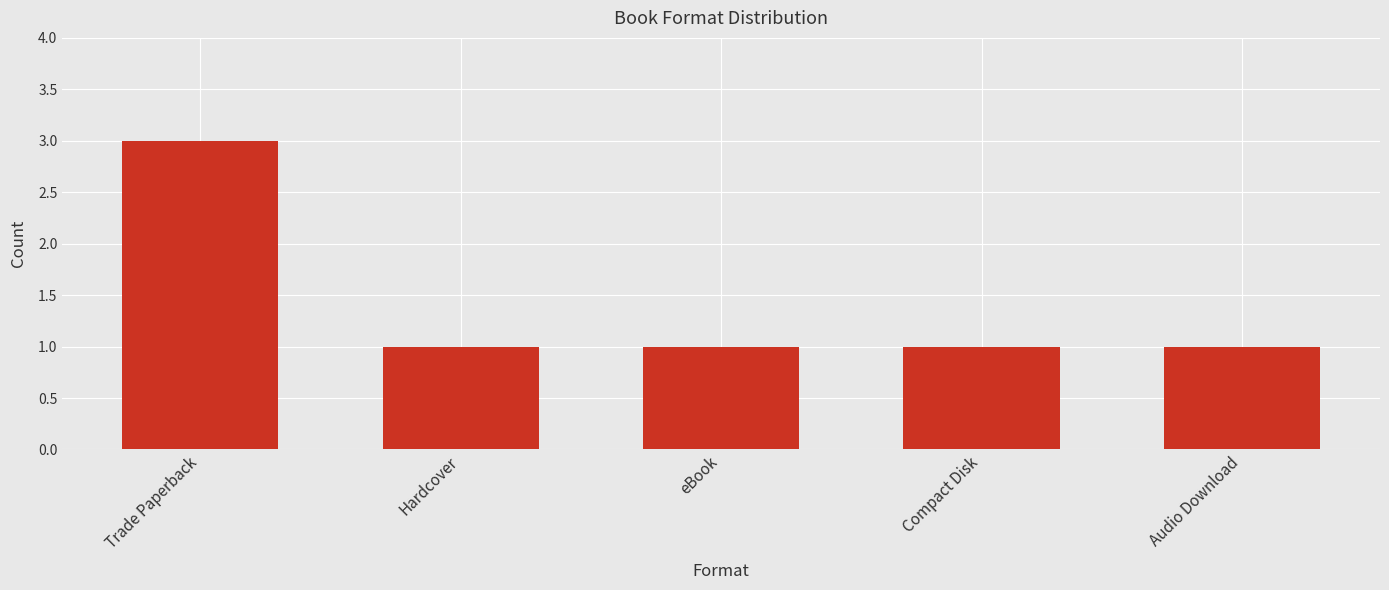

What is the label of the 2nd bar from the right?

Compact Disk